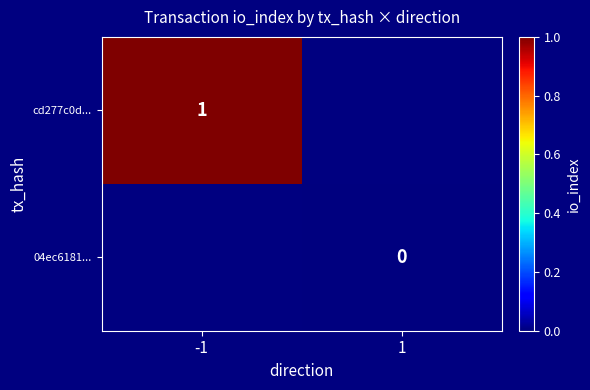

The cd277c0d... series shows 1 at -1. True or false?

True